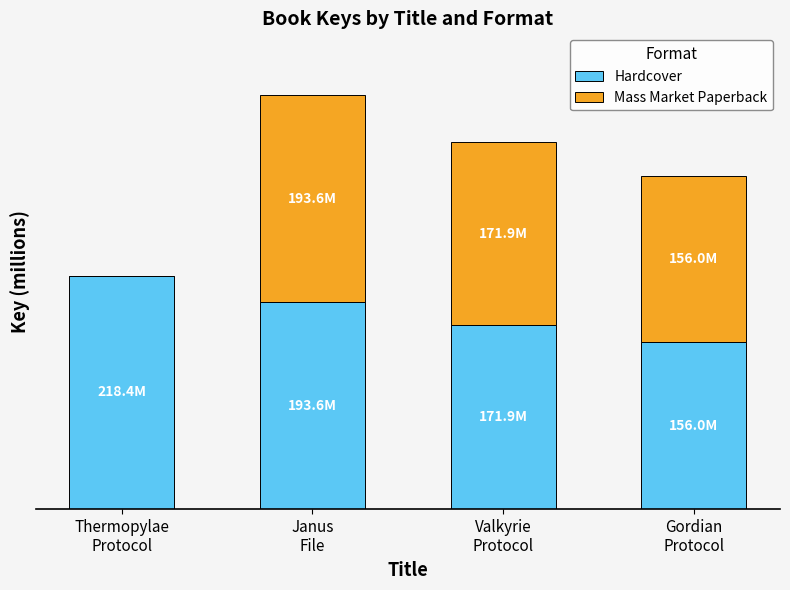

Rank the categories by Mass Market Paperback value from lowest to highest.

Thermopylae
Protocol, Gordian
Protocol, Valkyrie
Protocol, Janus
File